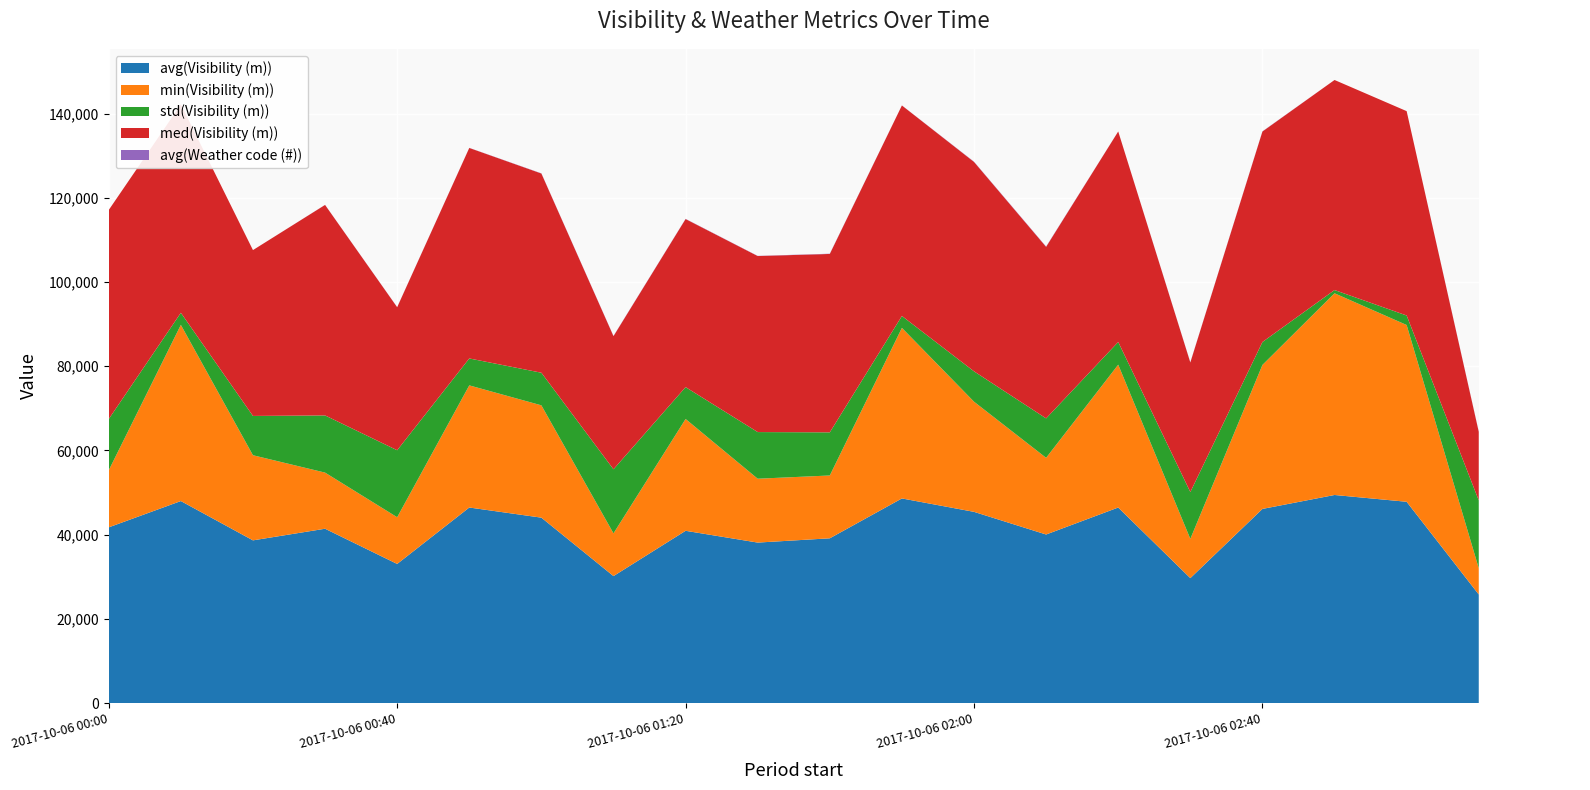

Reading right to left, what are all the values shown in this chart?

avg(Visibility (m)): 2017-10-06 03:10=25793	2017-10-06 03:00=47810	2017-10-06 02:50=49423	2017-10-06 02:40=46112	2017-10-06 02:30=29676	2017-10-06 02:20=46445	2017-10-06 02:10=40037	2017-10-06 02:00=45417	2017-10-06 01:50=48603	2017-10-06 01:40=39133	2017-10-06 01:30=38117	2017-10-06 01:20=40917	2017-10-06 01:10=30159	2017-10-06 01:00=44039	2017-10-06 00:50=46447	2017-10-06 00:40=33042	2017-10-06 00:30=41407	2017-10-06 00:20=38645	2017-10-06 00:10=47982	2017-10-06 00:00=41736
min(Visibility (m)): 2017-10-06 03:10=6246	2017-10-06 03:00=41989	2017-10-06 02:50=47910	2017-10-06 02:40=34200	2017-10-06 02:30=9320	2017-10-06 02:20=33928	2017-10-06 02:10=18214	2017-10-06 02:00=26166	2017-10-06 01:50=40514	2017-10-06 01:40=14922	2017-10-06 01:30=15171	2017-10-06 01:20=26557	2017-10-06 01:10=10149	2017-10-06 01:00=26679	2017-10-06 00:50=29011	2017-10-06 00:40=11095	2017-10-06 00:30=13332	2017-10-06 00:20=20219	2017-10-06 00:10=41848	2017-10-06 00:00=13557
std(Visibility (m)): 2017-10-06 03:10=16111	2017-10-06 03:00=2256	2017-10-06 02:50=768	2017-10-06 02:40=5445	2017-10-06 02:30=11130	2017-10-06 02:20=5392	2017-10-06 02:10=9365	2017-10-06 02:00=7211	2017-10-06 01:50=2826	2017-10-06 01:40=10246	2017-10-06 01:30=11079	2017-10-06 01:20=7567	2017-10-06 01:10=15219	2017-10-06 01:00=7744	2017-10-06 00:50=6396	2017-10-06 00:40=15914	2017-10-06 00:30=13580	2017-10-06 00:20=9334	2017-10-06 00:10=2871	2017-10-06 00:00=12171
med(Visibility (m)): 2017-10-06 03:10=16285	2017-10-06 03:00=48543	2017-10-06 02:50=49896	2017-10-06 02:40=50000	2017-10-06 02:30=30773	2017-10-06 02:20=50000	2017-10-06 02:10=40746	2017-10-06 02:00=49742	2017-10-06 01:50=50000	2017-10-06 01:40=42376	2017-10-06 01:30=41812	2017-10-06 01:20=39926	2017-10-06 01:10=31624	2017-10-06 01:00=47321	2017-10-06 00:50=50000	2017-10-06 00:40=33970	2017-10-06 00:30=50000	2017-10-06 00:20=39394	2017-10-06 00:10=49500	2017-10-06 00:00=49652
avg(Weather code (#)): 2017-10-06 03:10=57	2017-10-06 03:00=0	2017-10-06 02:50=0	2017-10-06 02:40=43	2017-10-06 02:30=43	2017-10-06 02:20=7	2017-10-06 02:10=73	2017-10-06 02:00=58	2017-10-06 01:50=15	2017-10-06 01:40=57	2017-10-06 01:30=37	2017-10-06 01:20=44	2017-10-06 01:10=50	2017-10-06 01:00=44	2017-10-06 00:50=21	2017-10-06 00:40=28	2017-10-06 00:30=15	2017-10-06 00:20=0	2017-10-06 00:10=0	2017-10-06 00:00=0